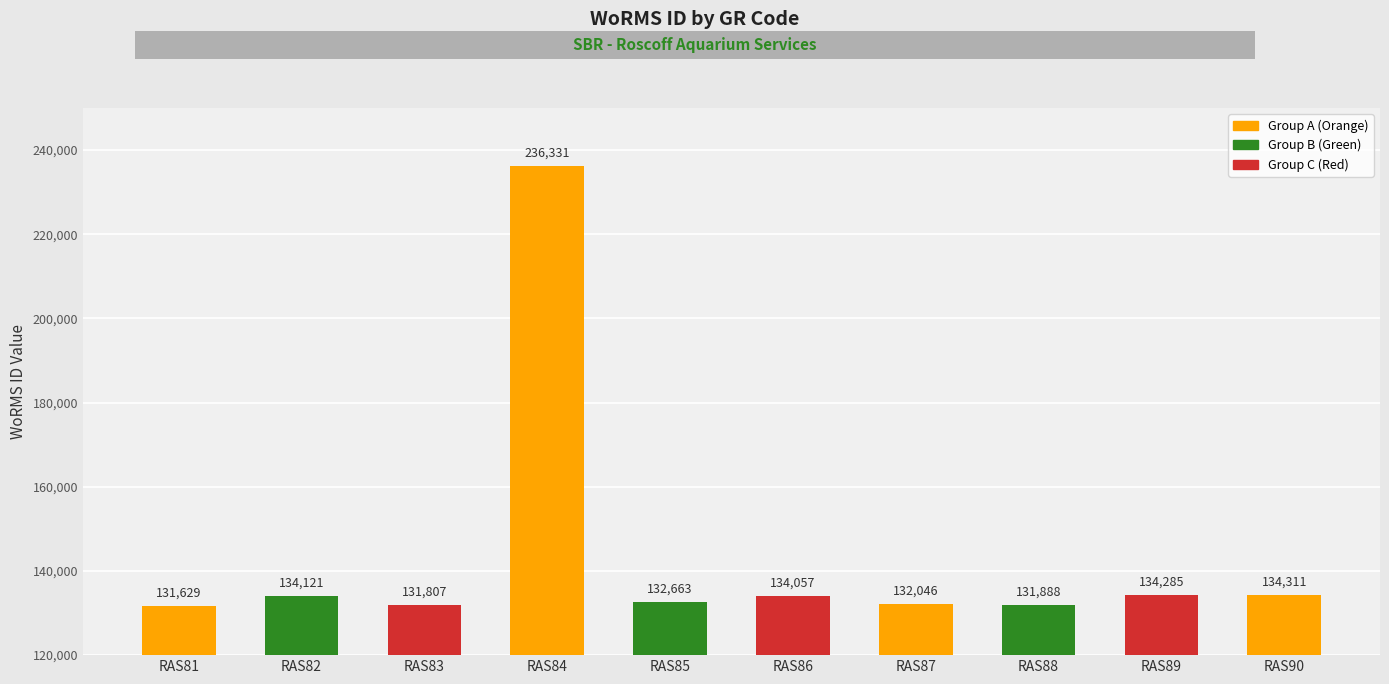

What is the value of the 9th bar from the left?

134285